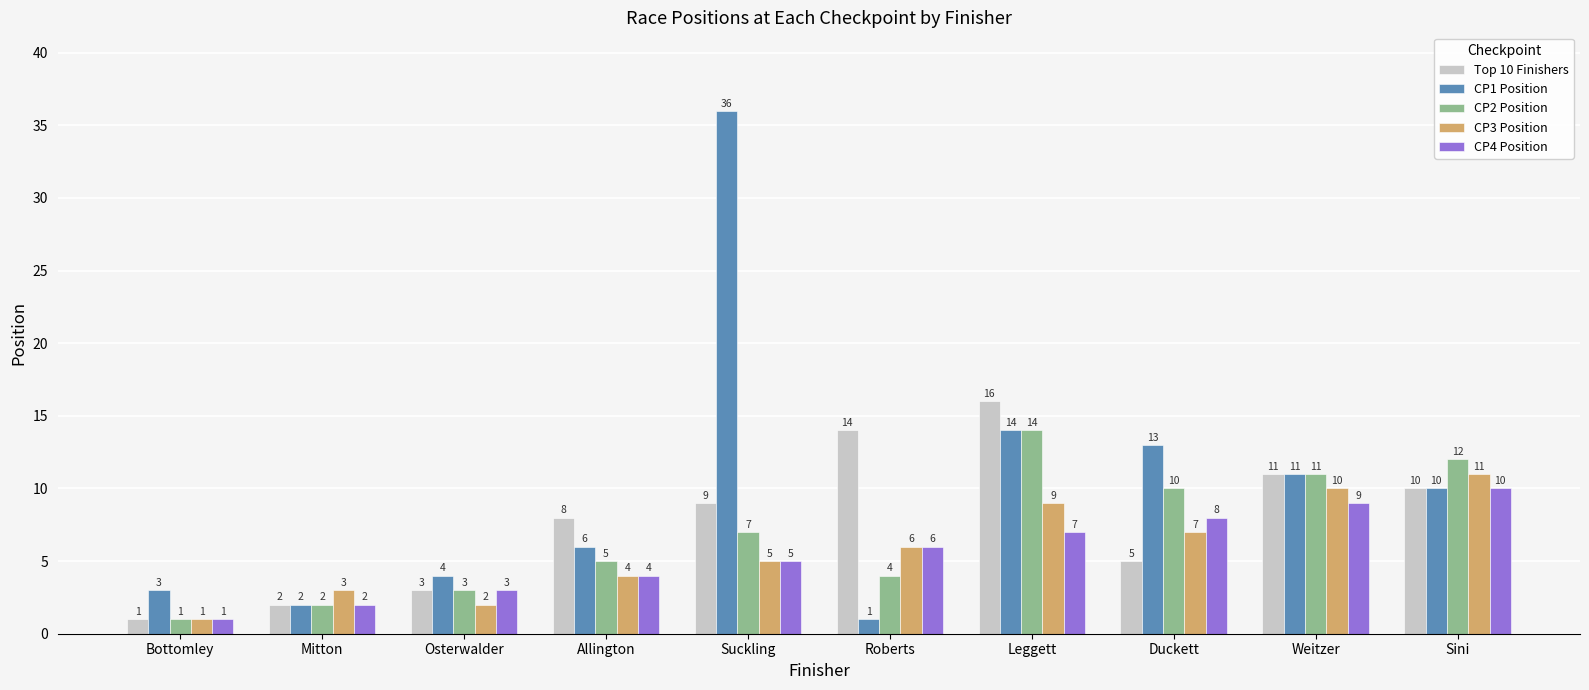

What is the value of the Top 10 Finishers bar at the 3rd from the left?

3